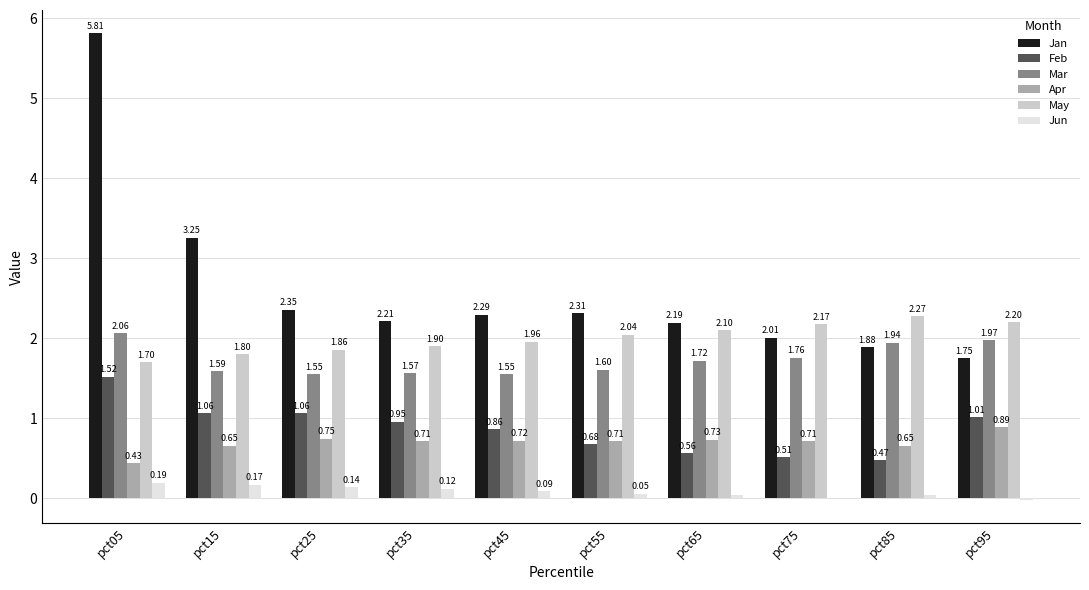

What are all the series names shown in the legend?

Jan, Feb, Mar, Apr, May, Jun